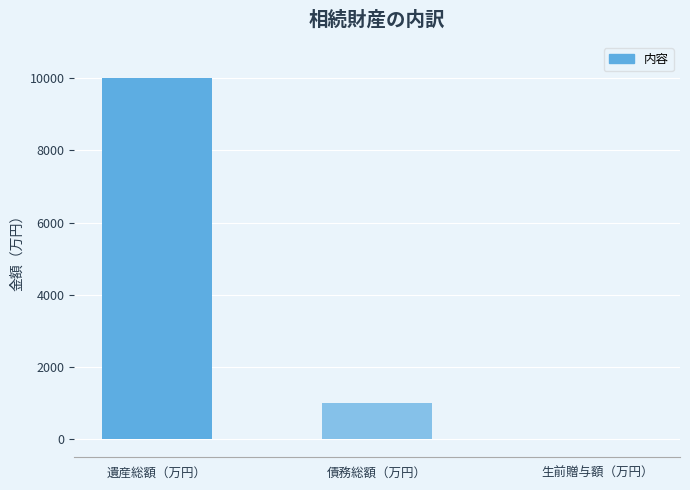

The value at 生前贈与額（万円） is 4314. True or false?

False